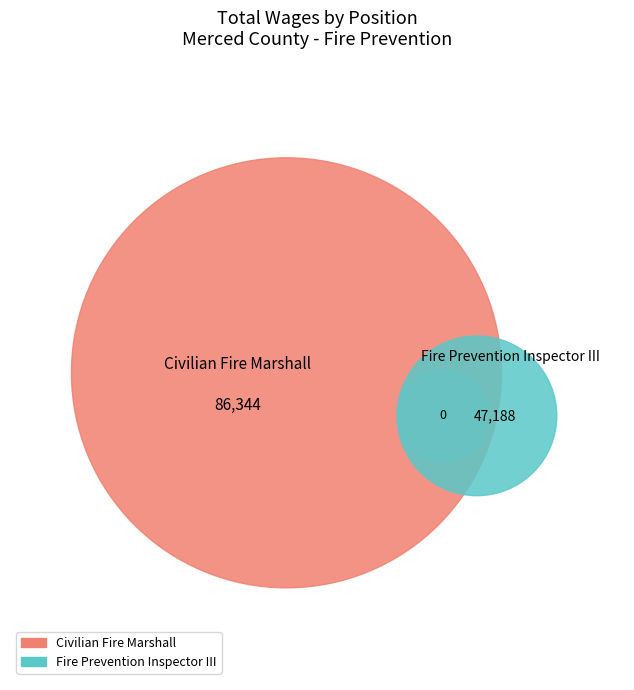

Is it true that Fire Prevention Inspector III is 46% of the pie?

False